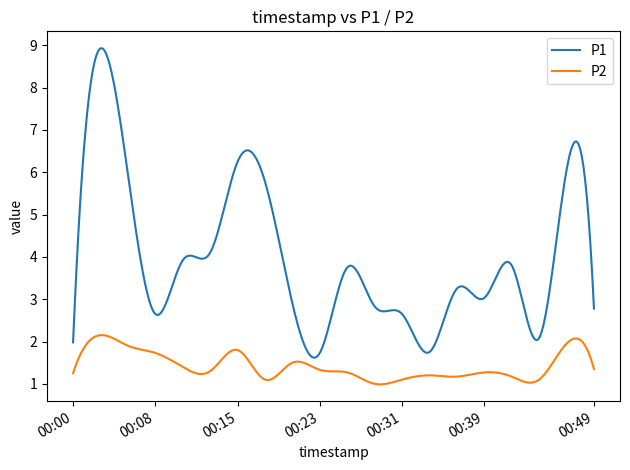

True or false: P1 and P2 intersect in this chart.

False